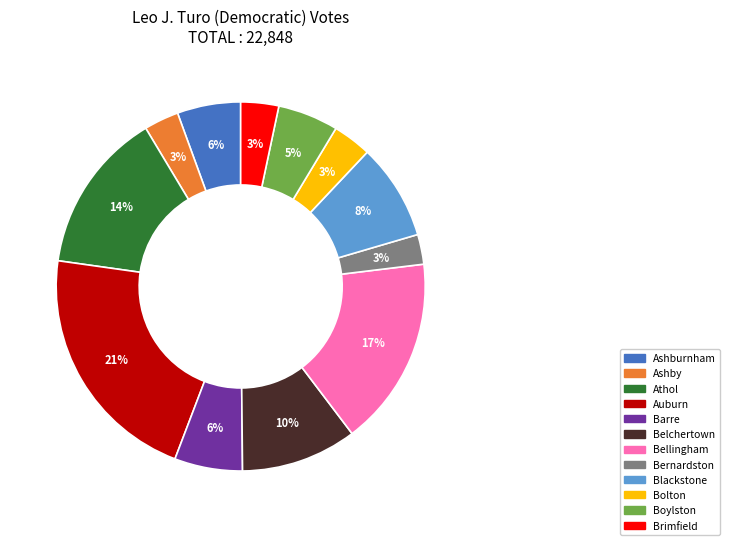

Which has a higher value, Bernardston or Barre?

Barre